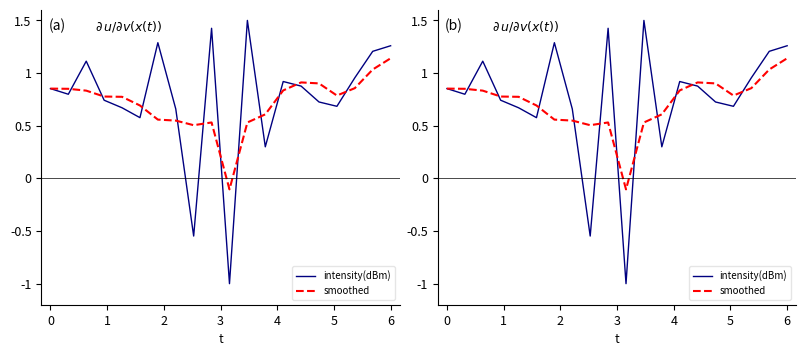

What is the total value across all series at 5?

1.3